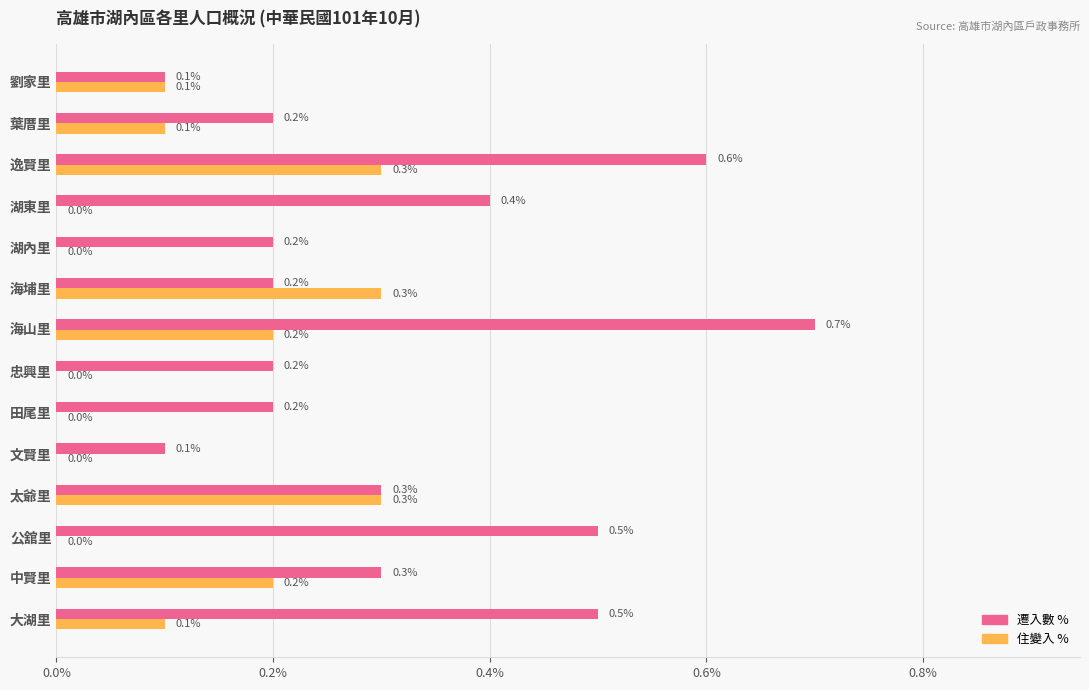

Which series changed the most between 太爺里 and 海山里?

遷入數 %